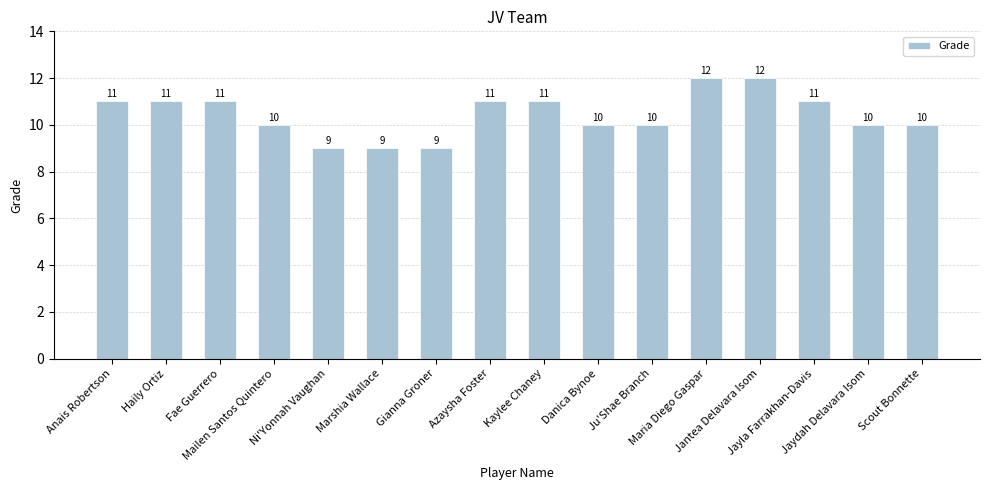

The value at Kaylee Chaney is 4. True or false?

False